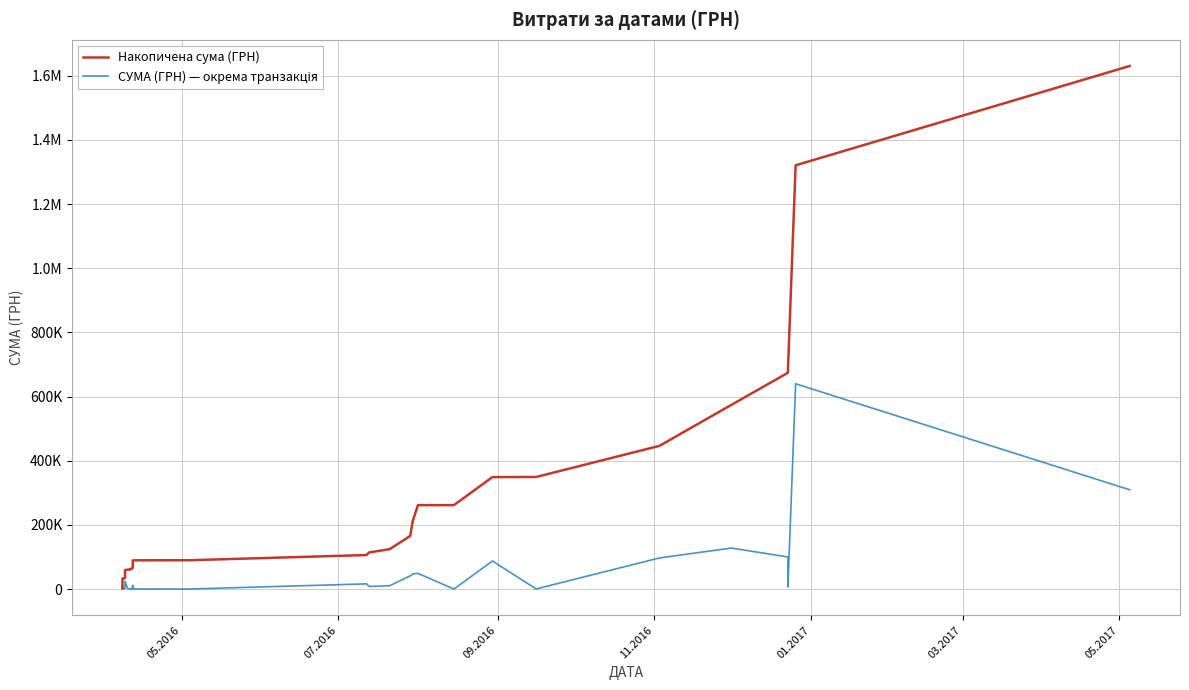

True or false: Накопичена сума (ГРН) and СУМА (ГРН) — окрема транзакція cross at least once.

False